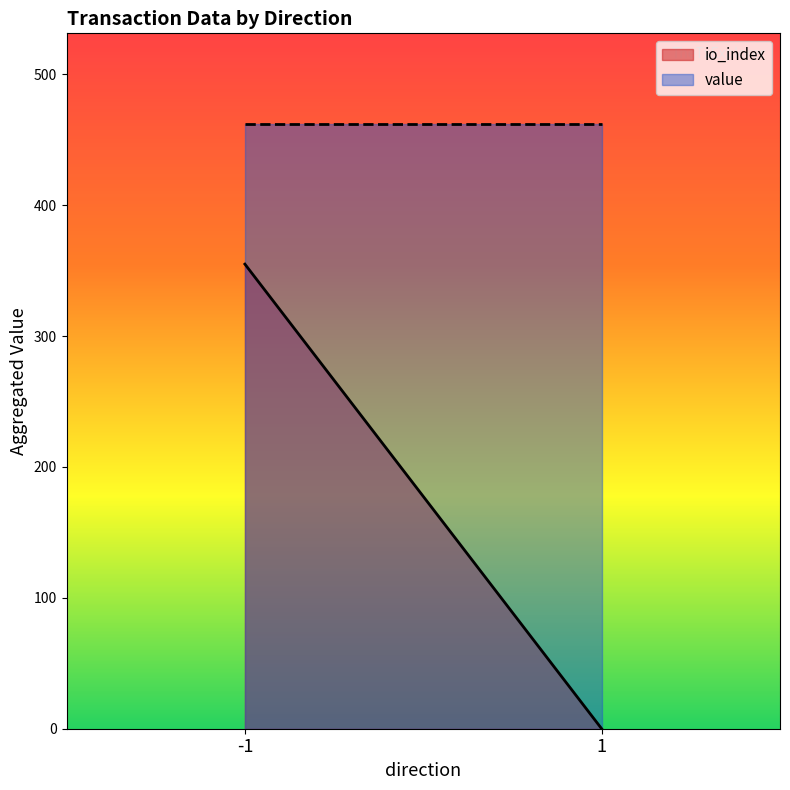

Which category has the highest value in the io_index series?

-1